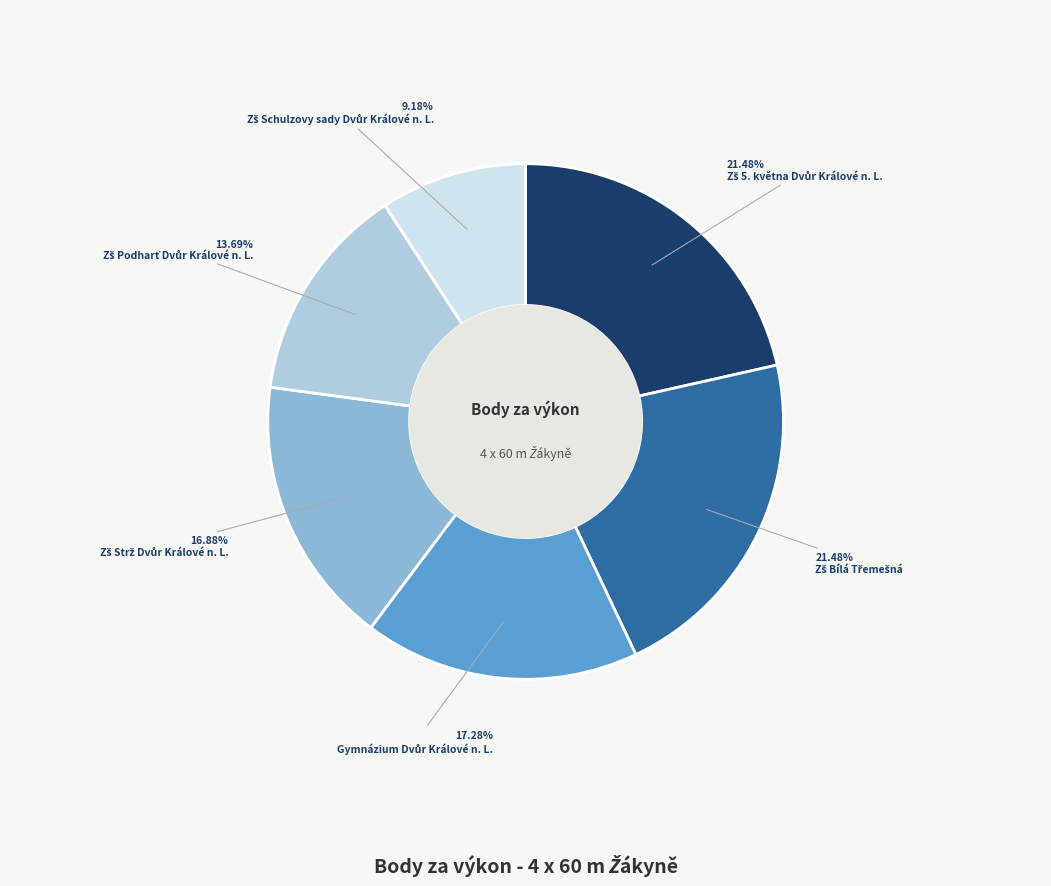

Is there a majority slice in this chart?

No